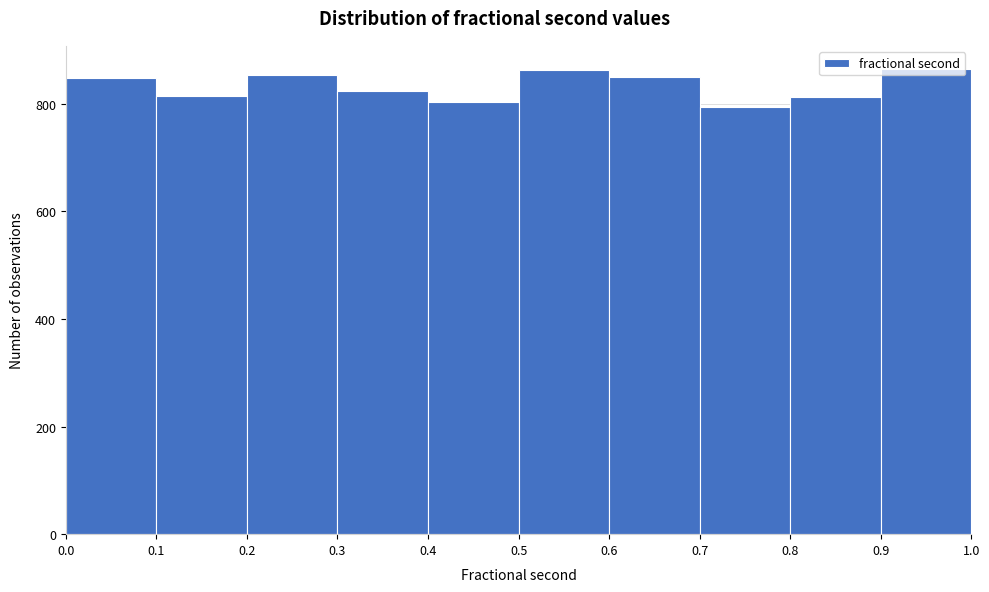

What is the height of the bar covering 0.5 to 0.6 on the x-axis? The values are not printed on the chart, so give them approximately, as read against the axis.

860